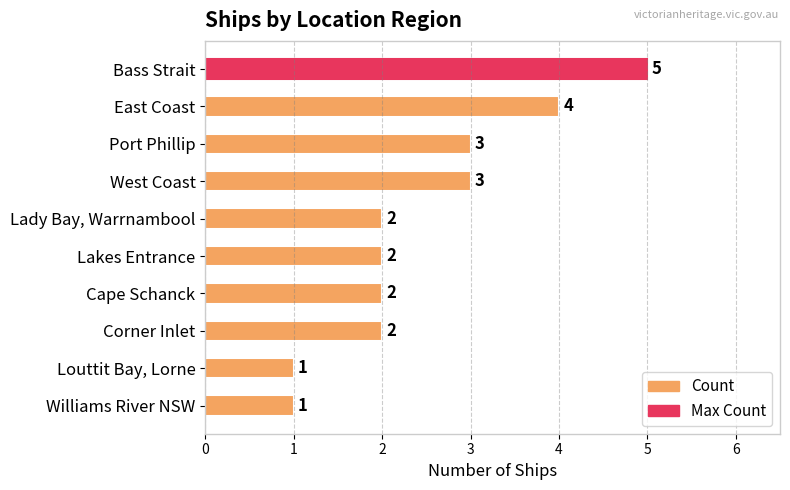

What is the difference between the maximum and minimum values?

4